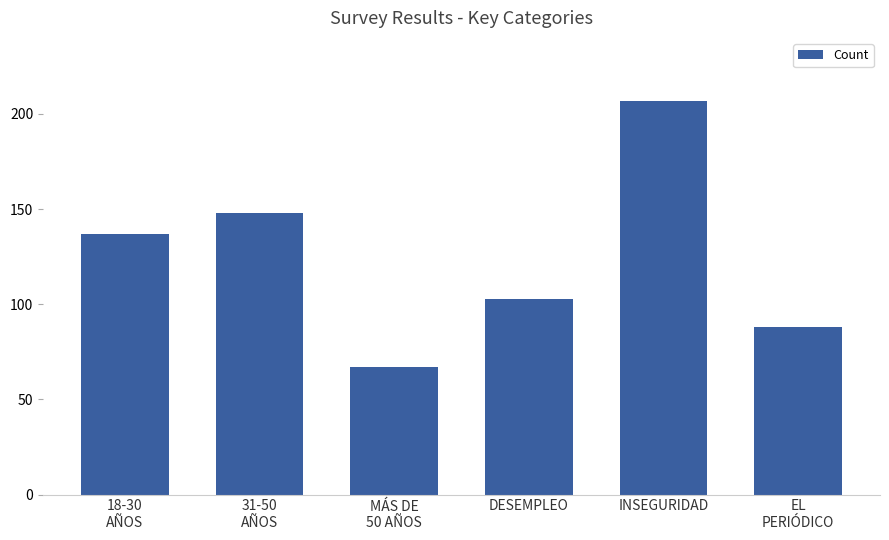

What is the label of the 6th bar from the left?

EL
PERIÓDICO